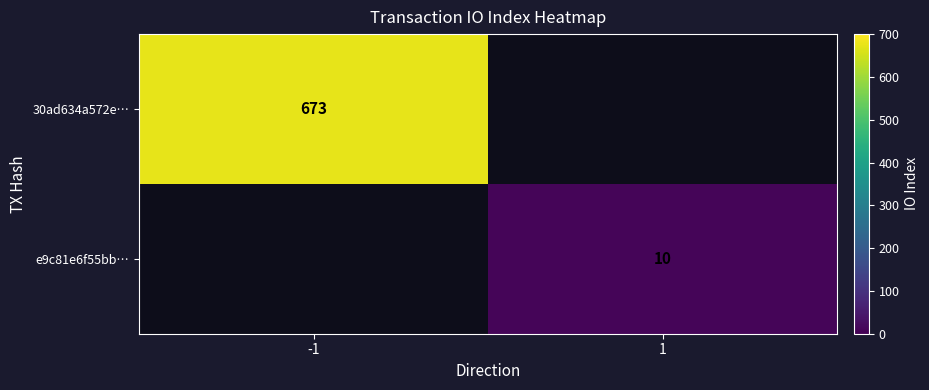

What value does the 30ad634a572e… series have at -1?

673.0